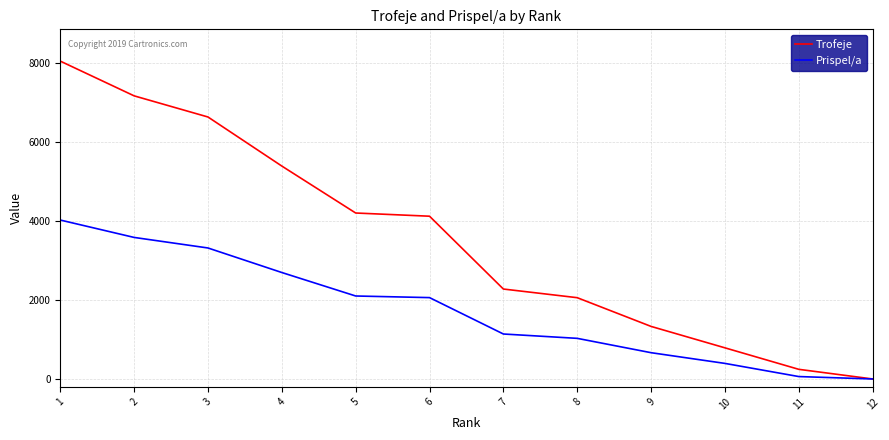

Which series has the largest total across all categories?

Trofeje